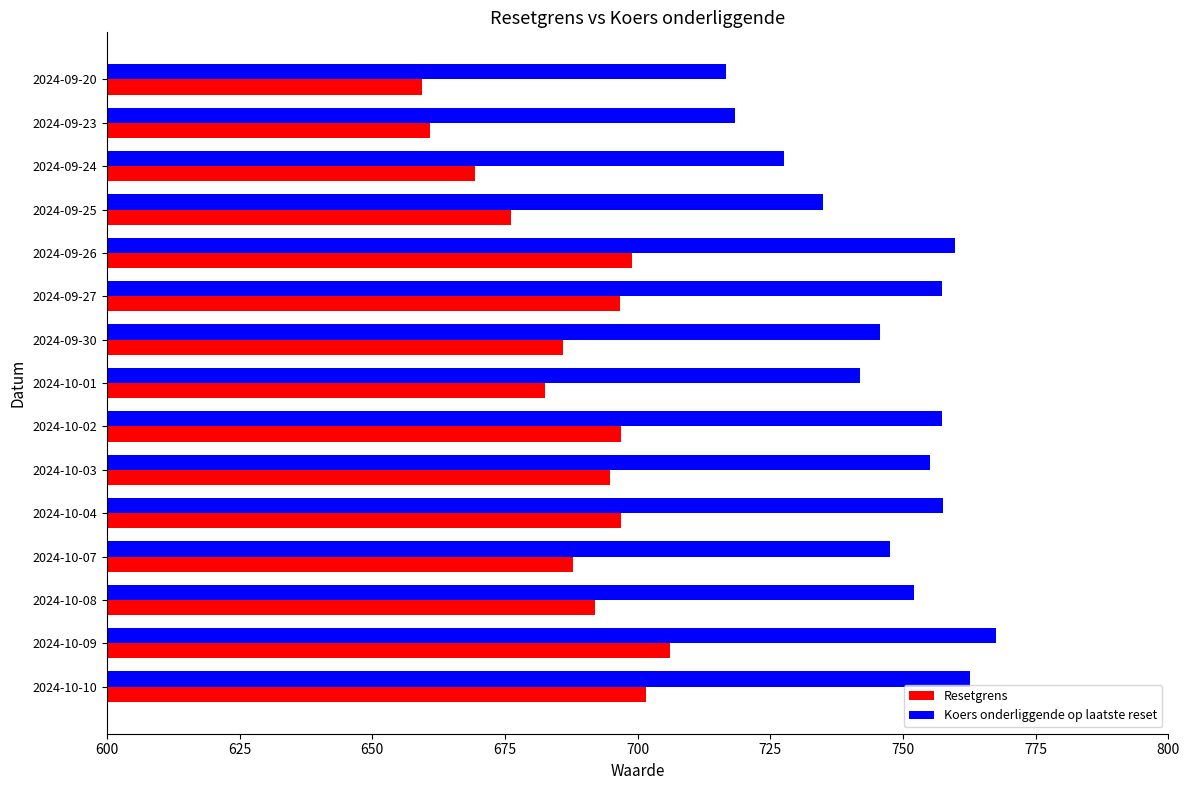

What is the total value across all series at 2024-10-01?

1424.3